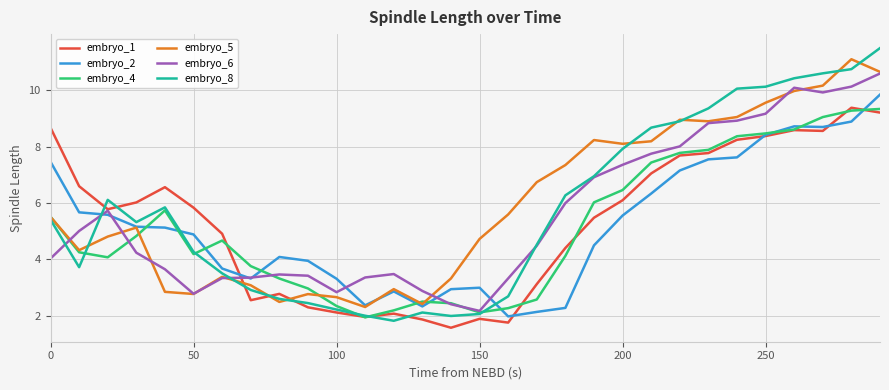

Which series has the largest range (max minus min)?

embryo_8